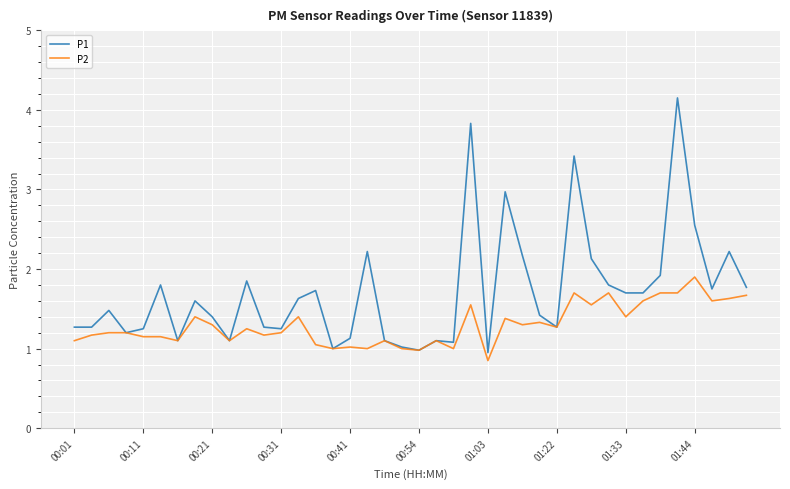

Which series has the largest total across all categories?

P1